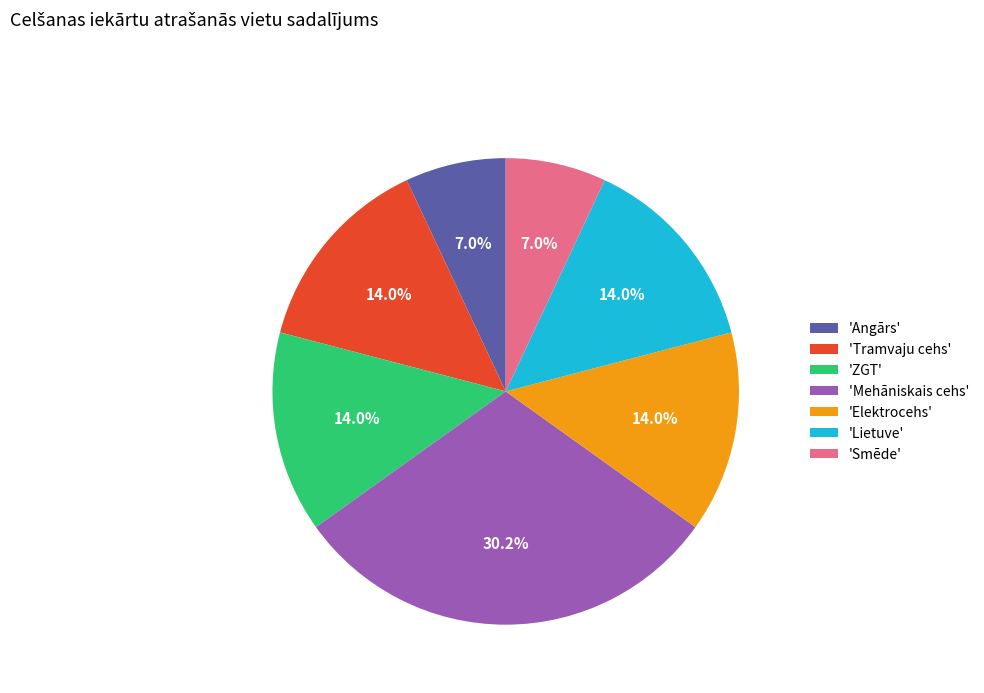

Combined, do 'Mehāniskais cehs' and 'Elektrocehs' account for over 50%?

No